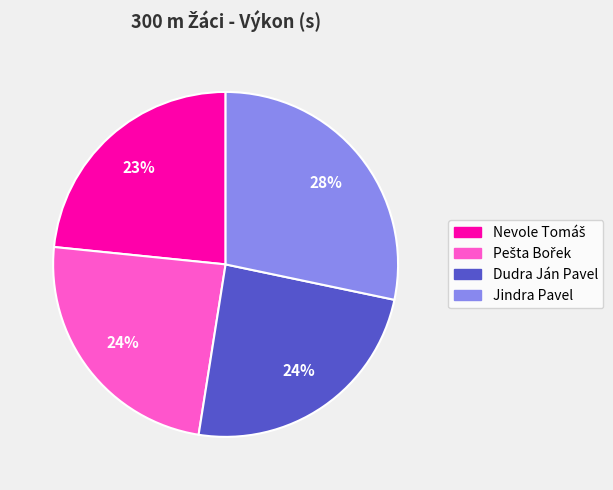

Approximately how many times larger is the value at Jindra Pavel compared to Dudra Ján Pavel?

1.2